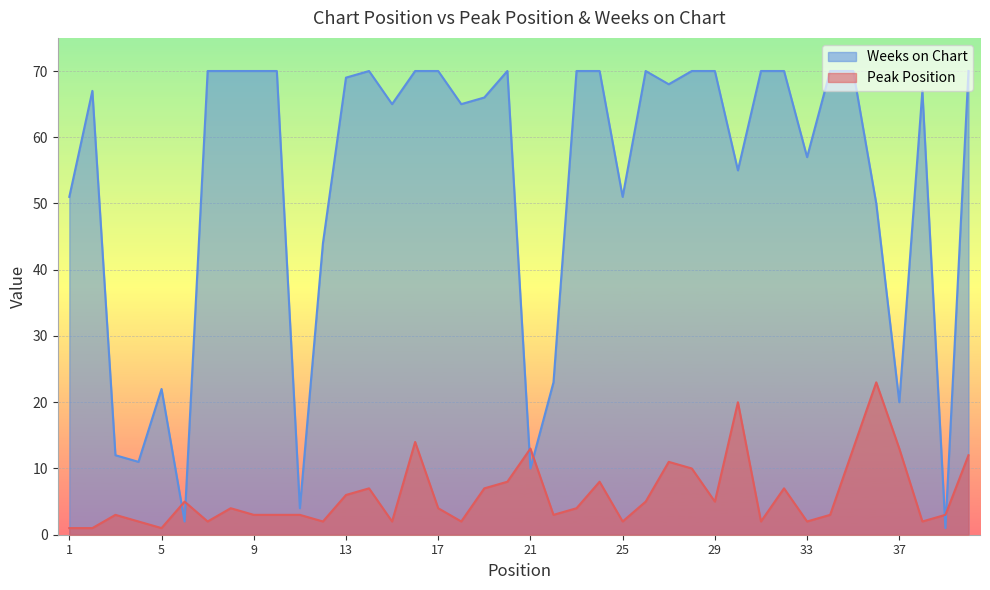

Between which two adjacent categories do Weeks on Chart and Peak Position first intersect?

5 and 6